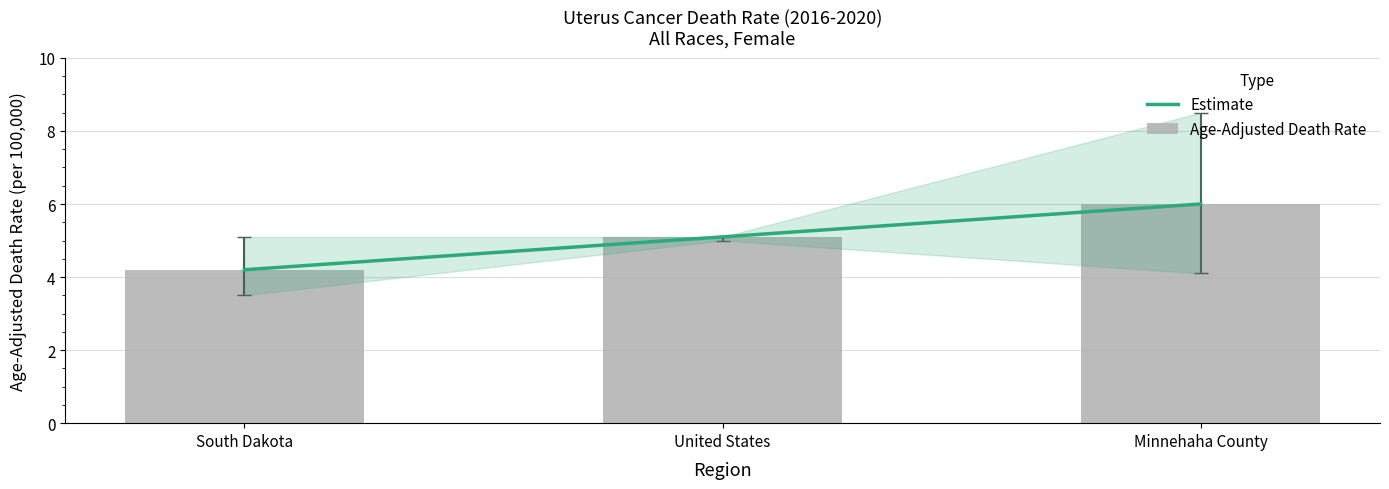

At which label does Estimate first exceed 5?

United States